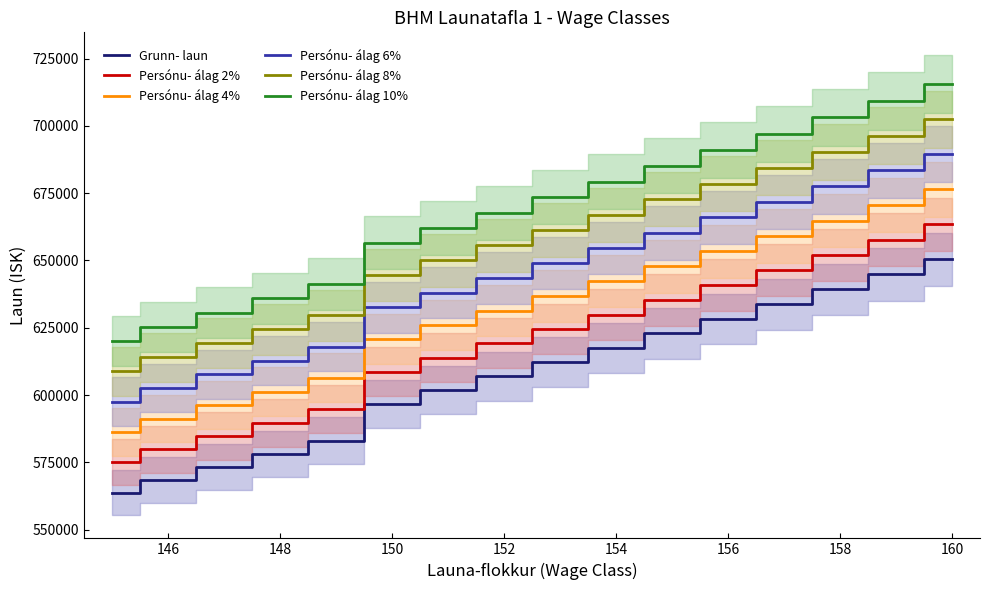

What is the difference between the second highest and second lowest values in the Persónu- álag 8% series?

82381